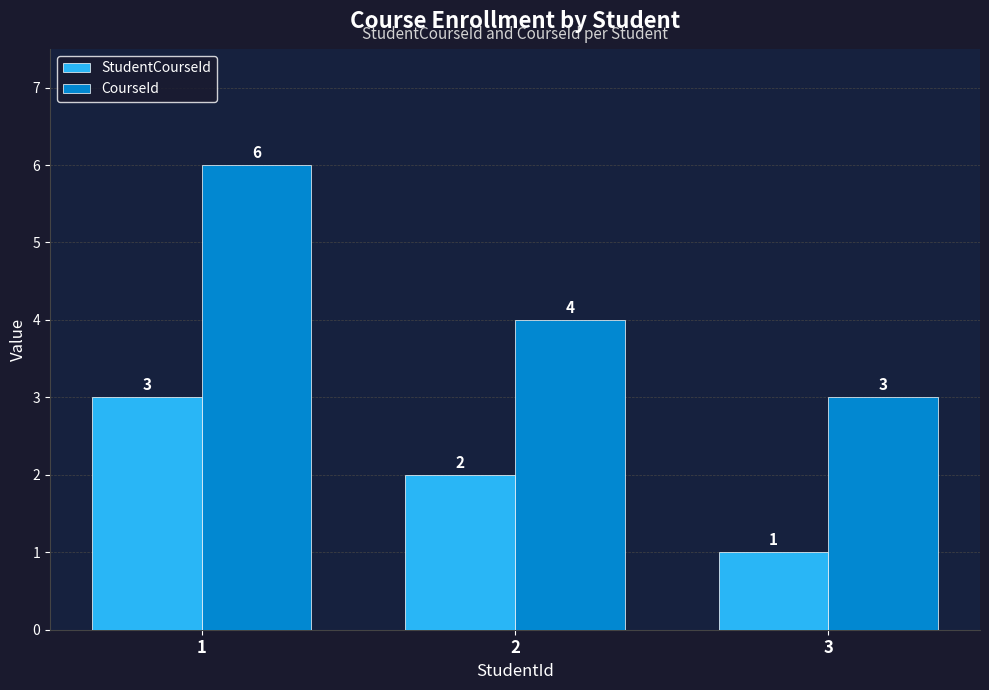

What is the greatest value displayed?

6